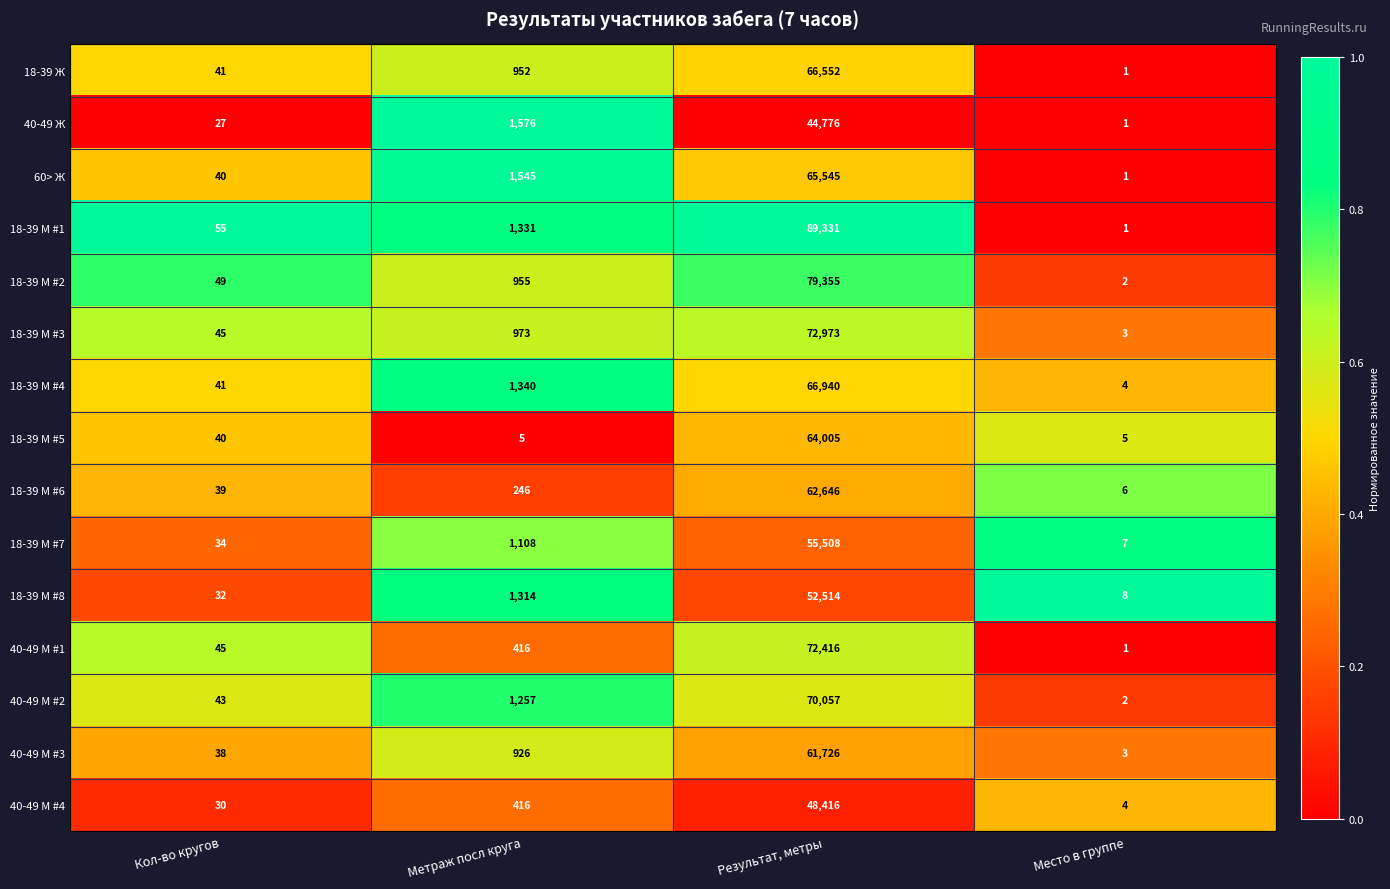

What is the difference between the 40-49 М #2 values at Место в группе and Результат, метры?

70055